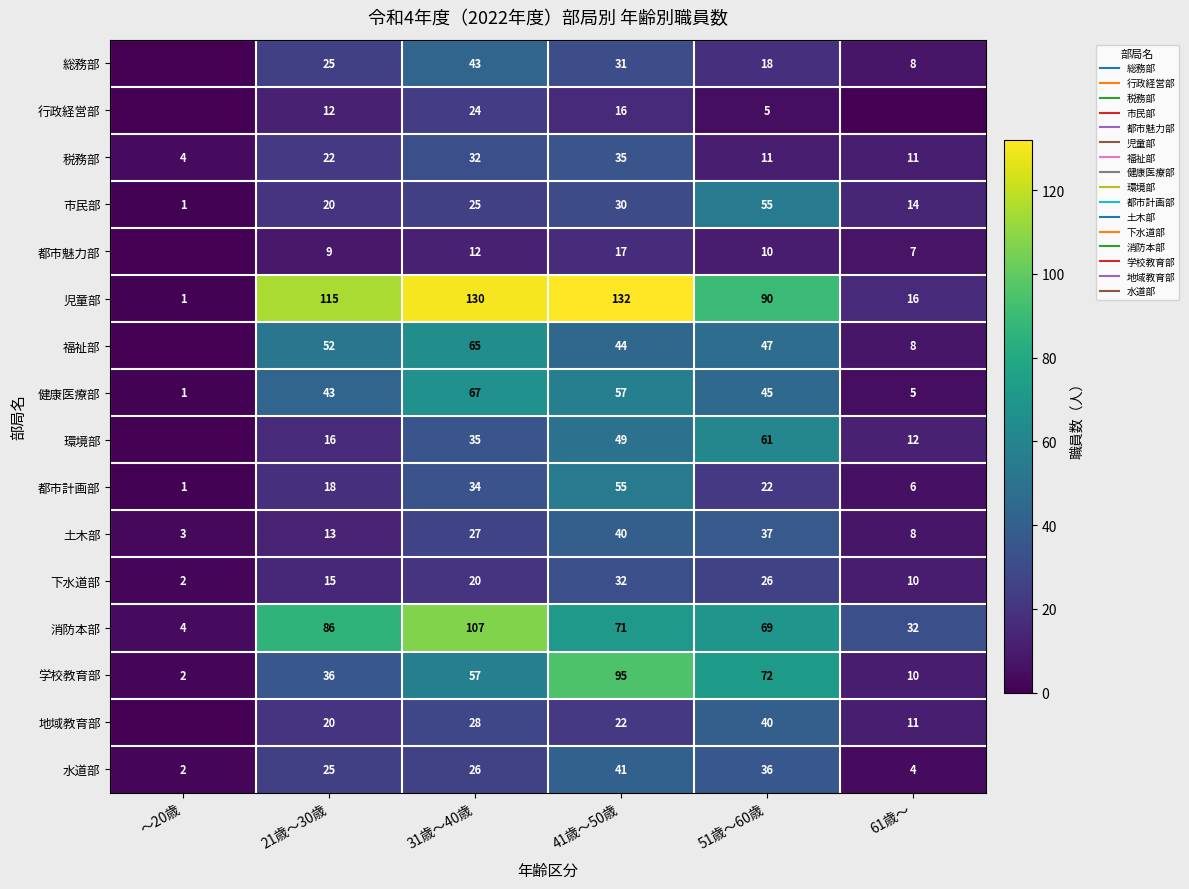

What is the sum of the 学校教育部 values at 21歳～30歳 and 31歳～40歳?

93